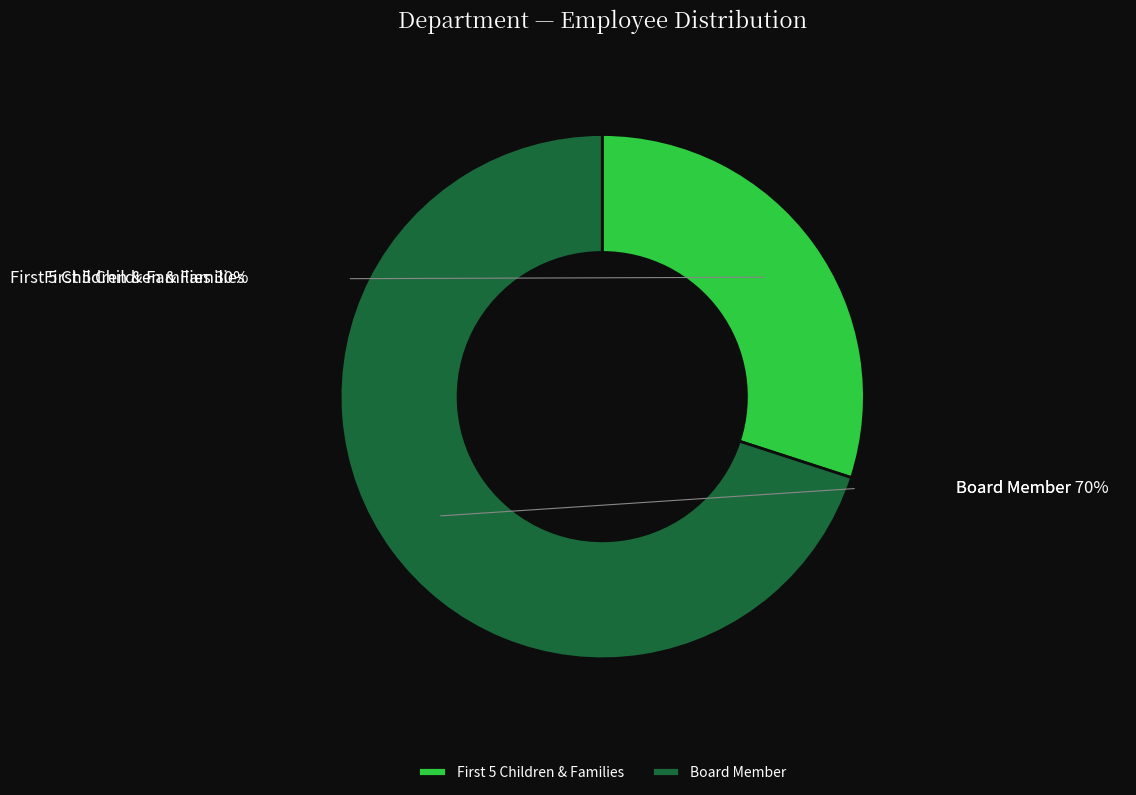

Rank the categories by value from lowest to highest.

First 5 Children & Families, Board Member